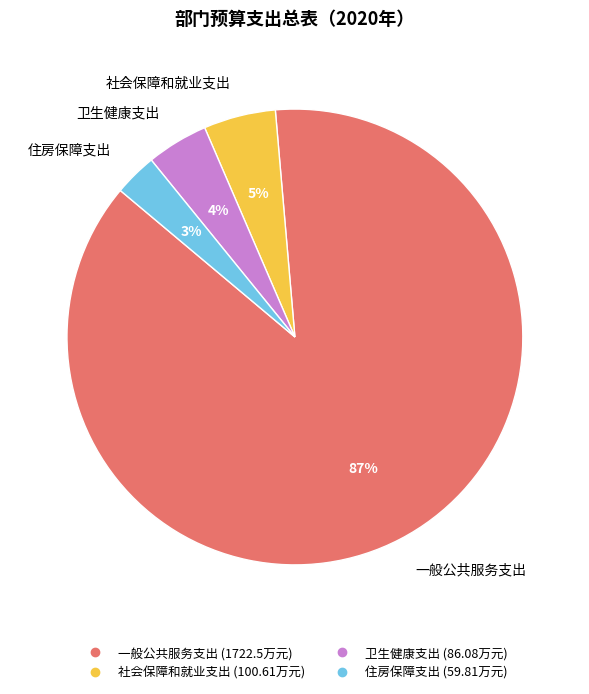

How many segments does this pie chart have?

4